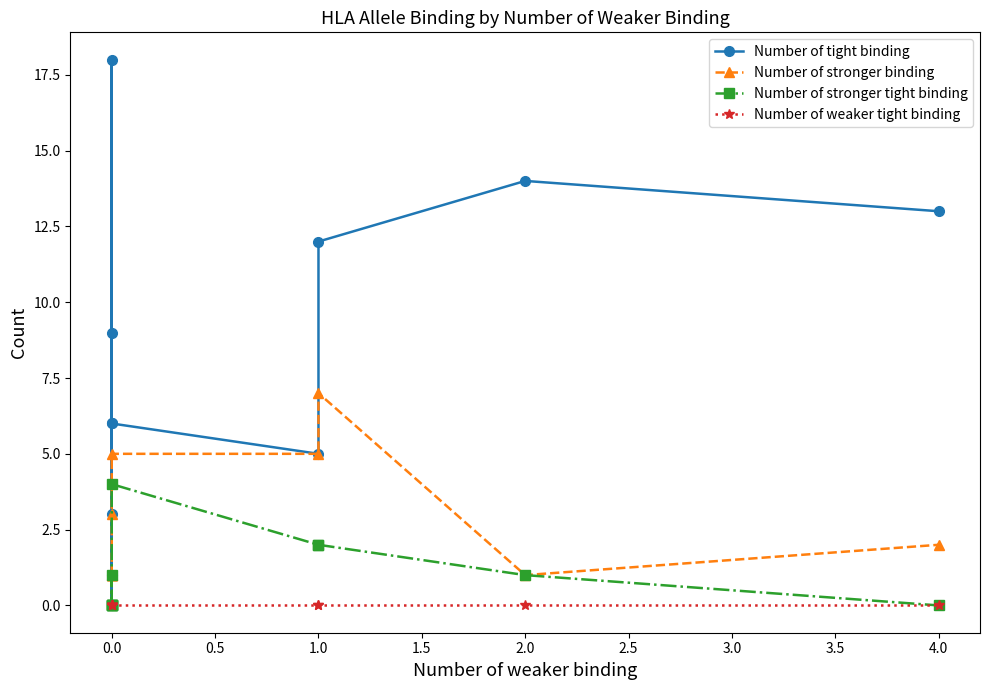

What are all the series names shown in the legend?

Number of tight binding, Number of stronger binding, Number of stronger tight binding, Number of weaker tight binding